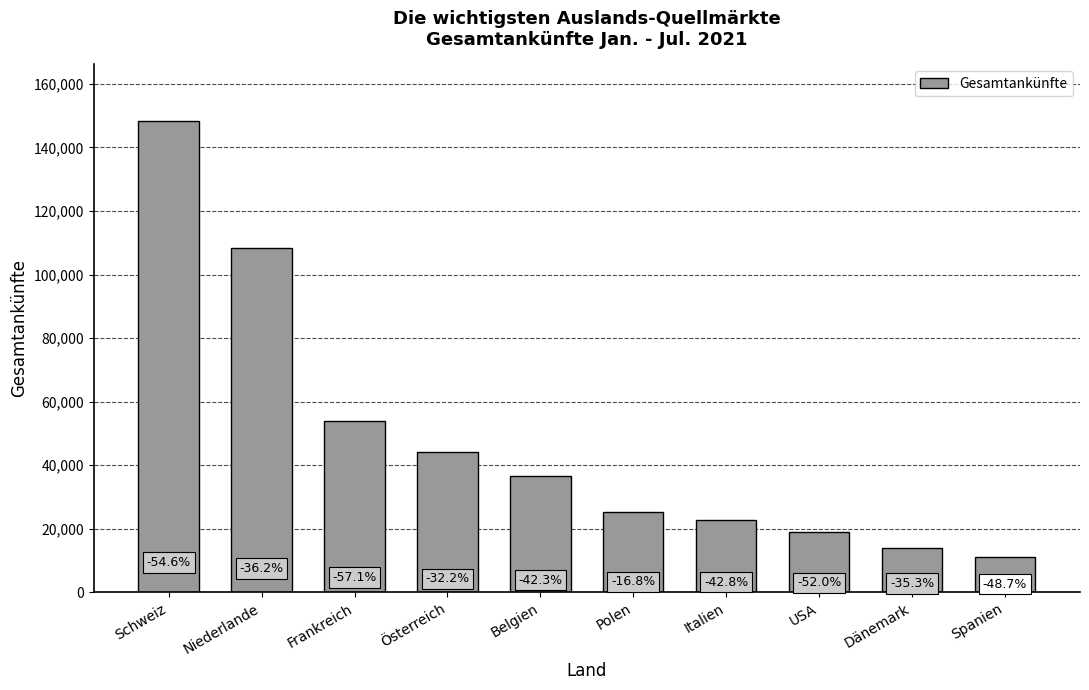

Rank the categories by value from highest to lowest.

Schweiz, Niederlande, Frankreich, Österreich, Belgien, Polen, Italien, USA, Dänemark, Spanien